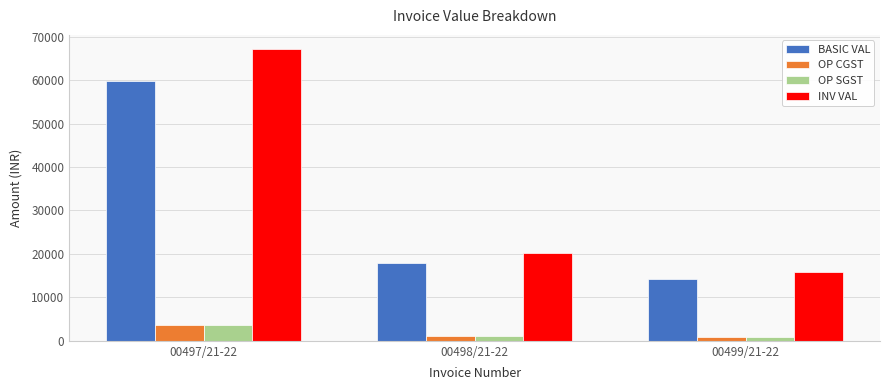

What position from the left is 00499/21-22?

3